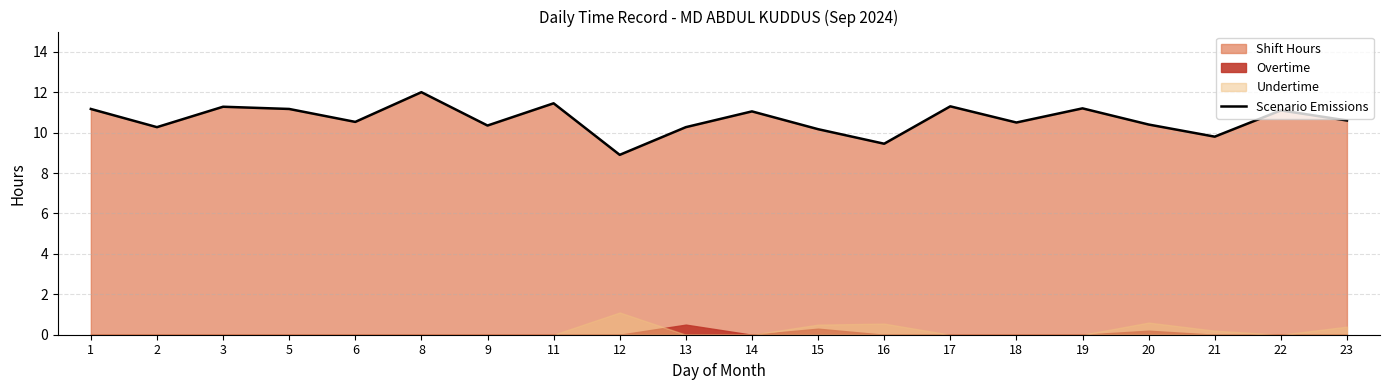

Which has a higher value, 6 or 3?

3